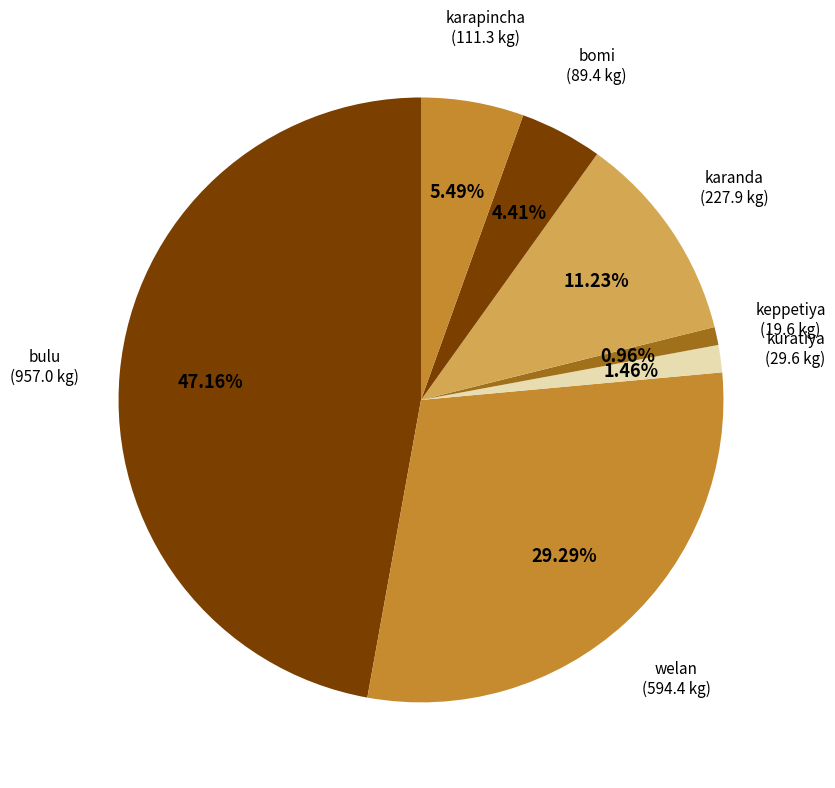

Approximately how many times larger is the value at karapincha compared to bomi?

1.2